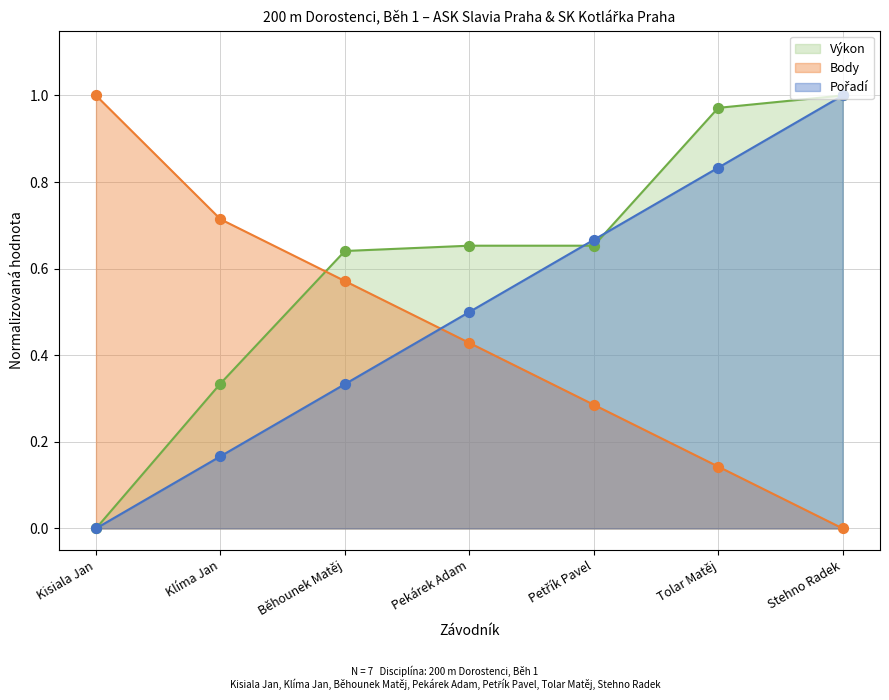

Which series contains the highest Y value?

Pořadí